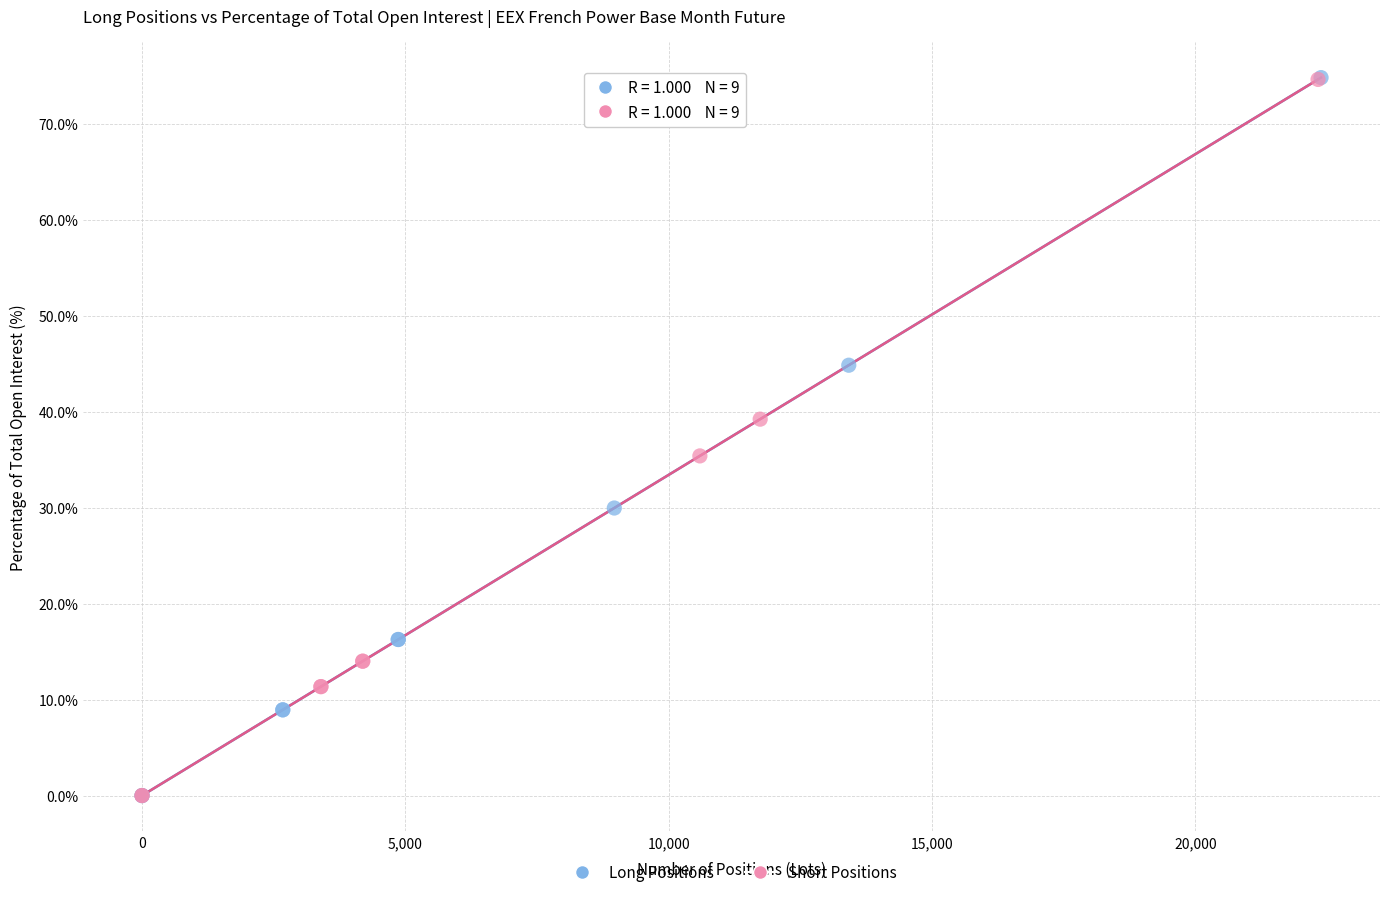

What are all the series names shown in the legend?

Long Positions, Short Positions